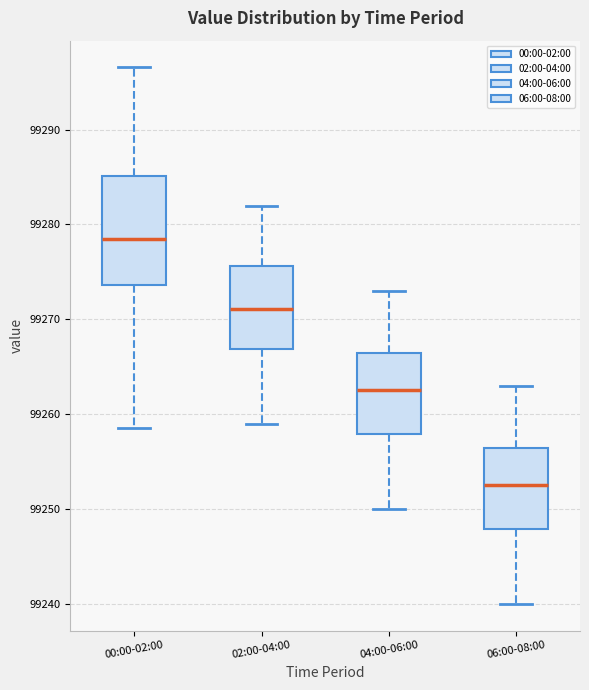

Where does the median line of the box for 04:00-06:00 sit on the y-axis? The values are not printed on the chart, so give them approximately, as read against the axis.

99263